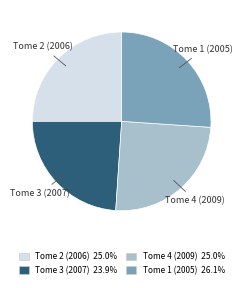

What is the largest slice in the pie chart?

Tome 1 (2005)